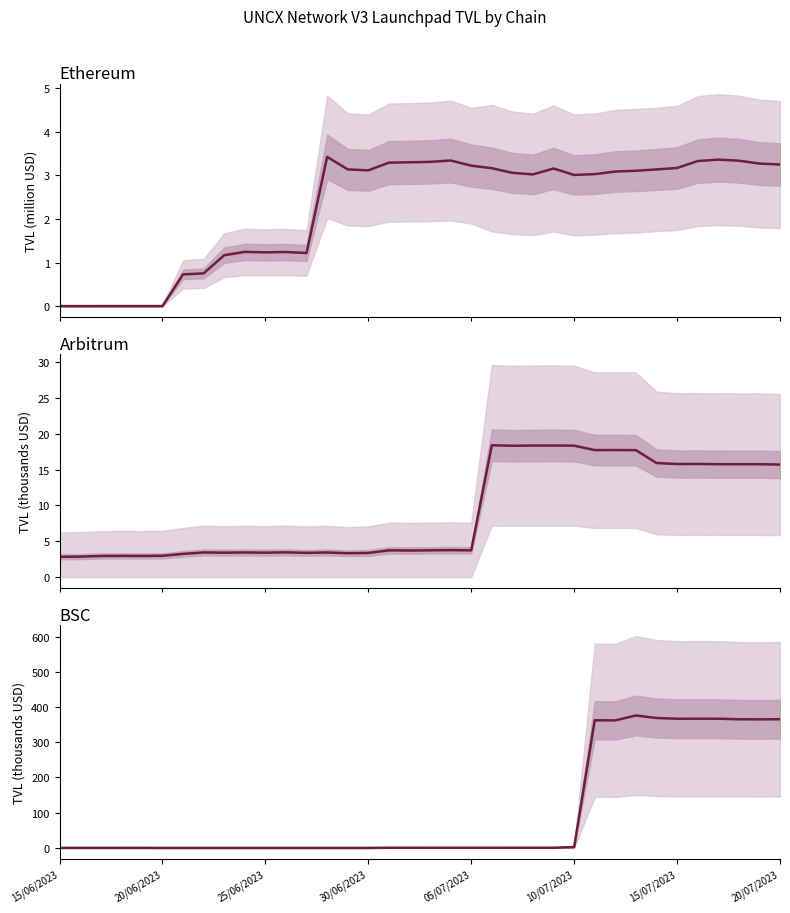

Is it true that arbitrum TVL equals 1.1 at 17?

False